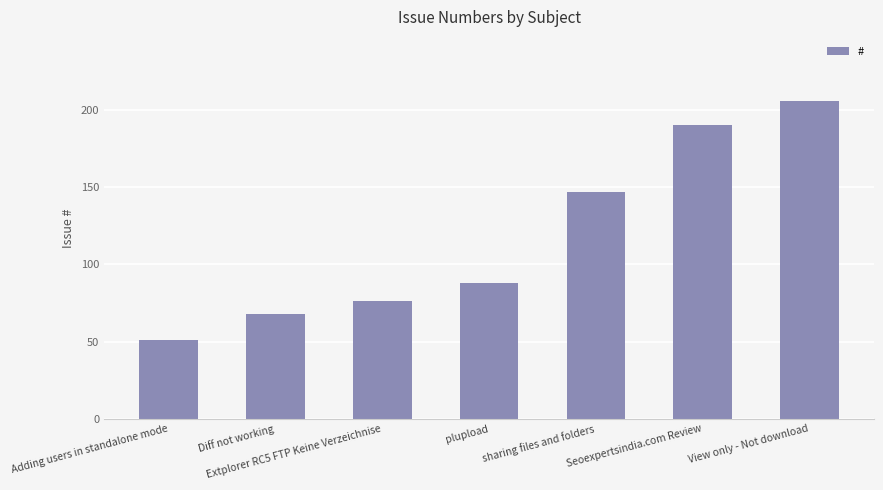

Is it true that the value at Seoexpertsindia.com Review is 257?

False